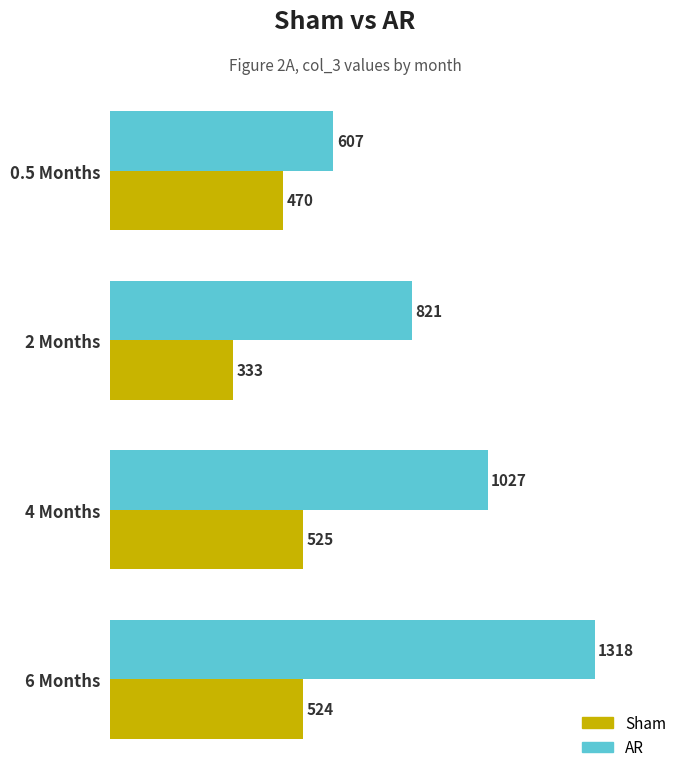

Which series changed the most between 2 Months and 6 Months?

AR